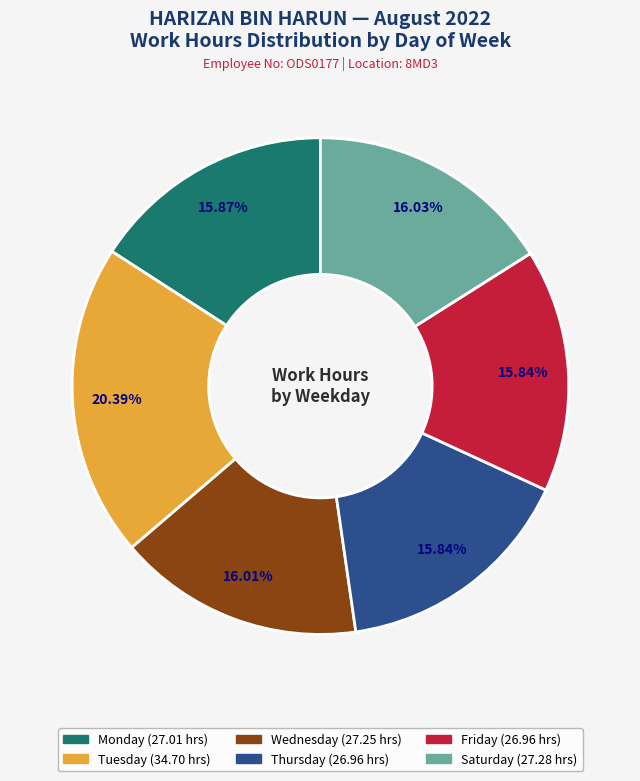

Does any single category account for the majority?

No